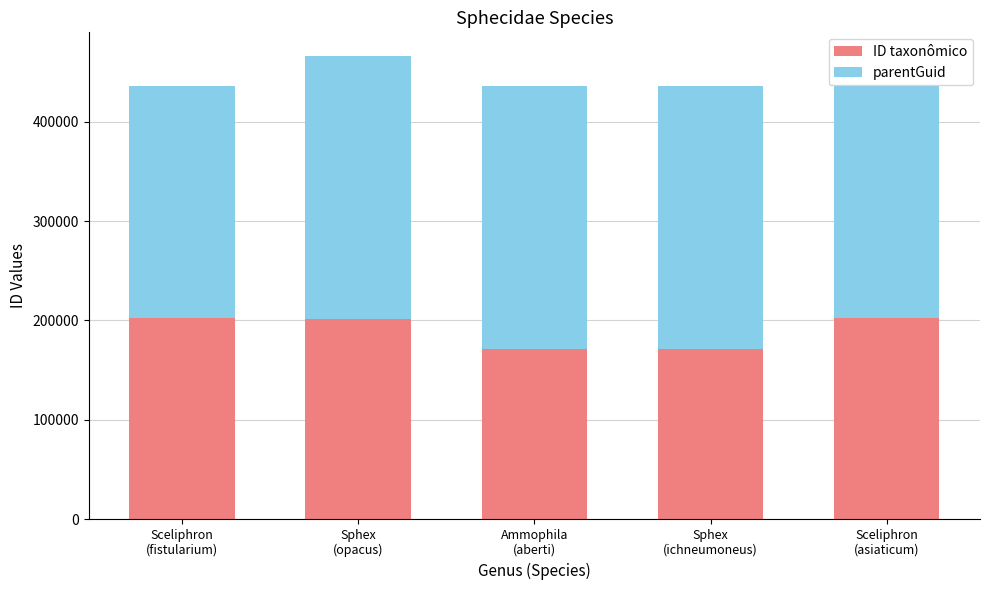

What is the difference between the maximum and minimum values in the ID taxonômico series?

31428